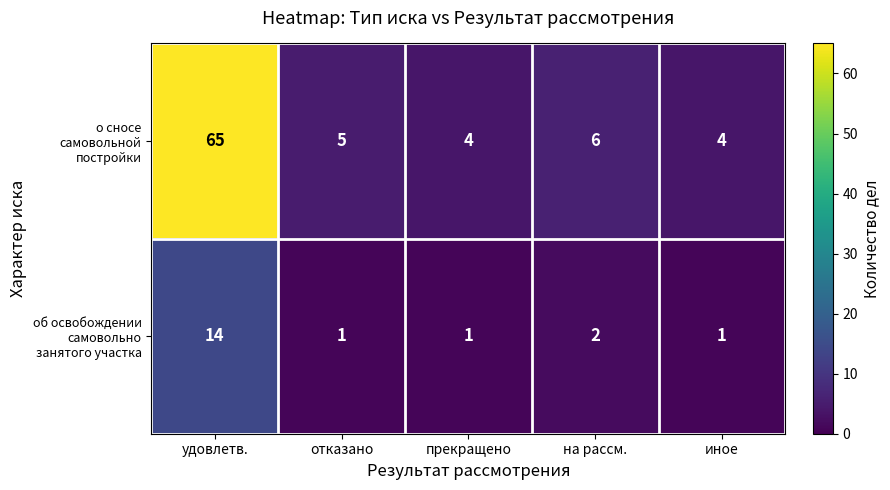

At which category does the chart reach its peak across all series?

удовлетв.